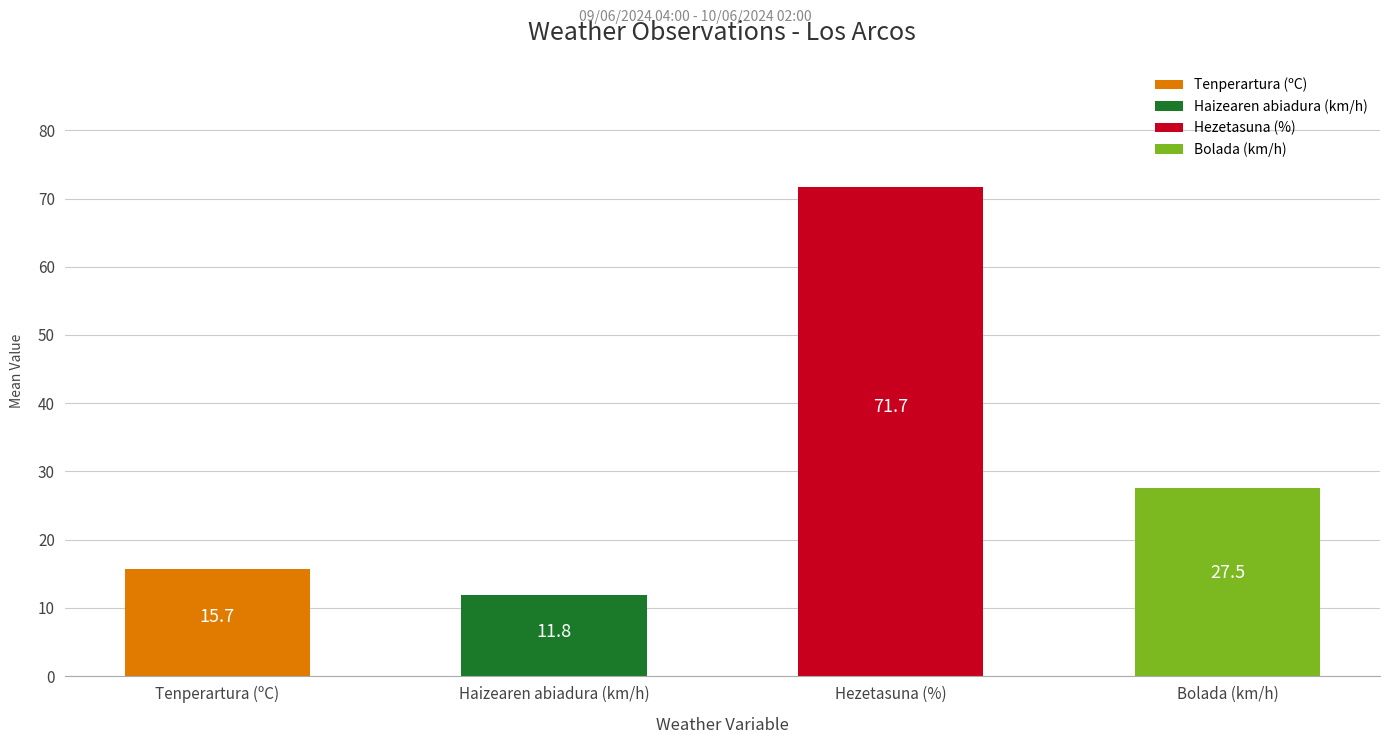

What is the label of the 2nd bar from the left?

Haizearen abiadura (km/h)